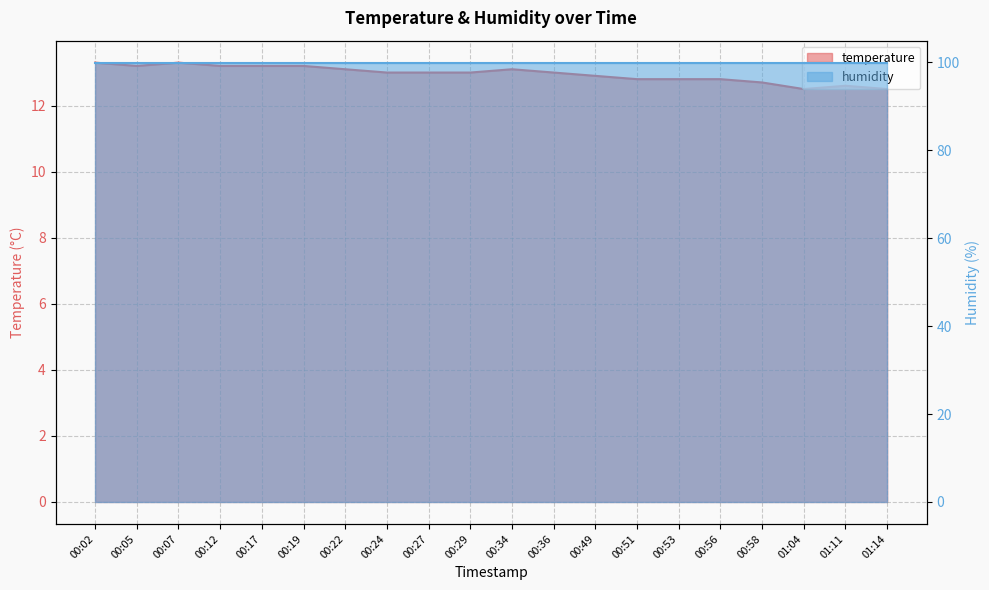

What is the smallest value displayed?

12.5